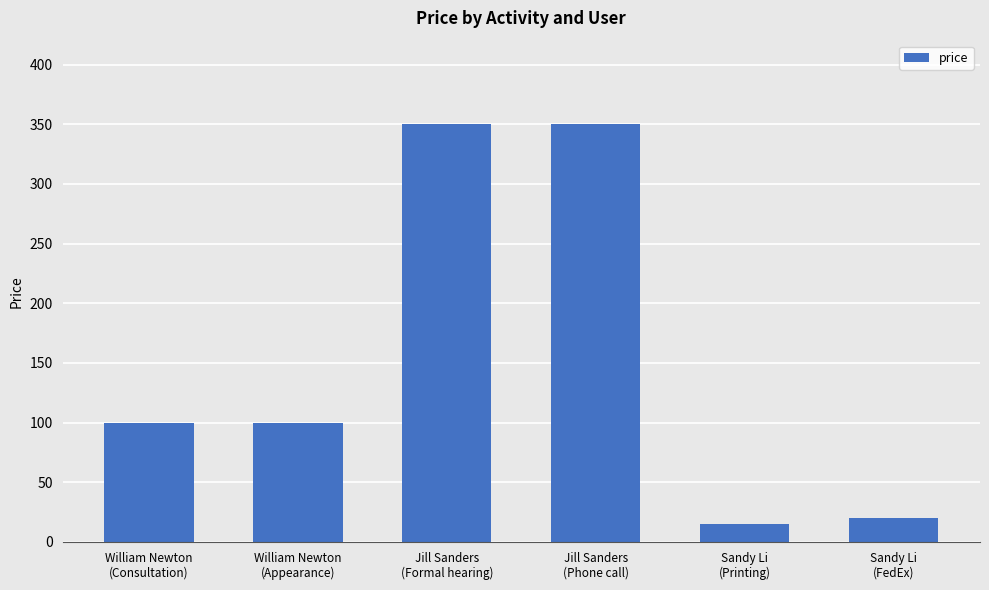

What is the value of the 3rd bar from the left?

350